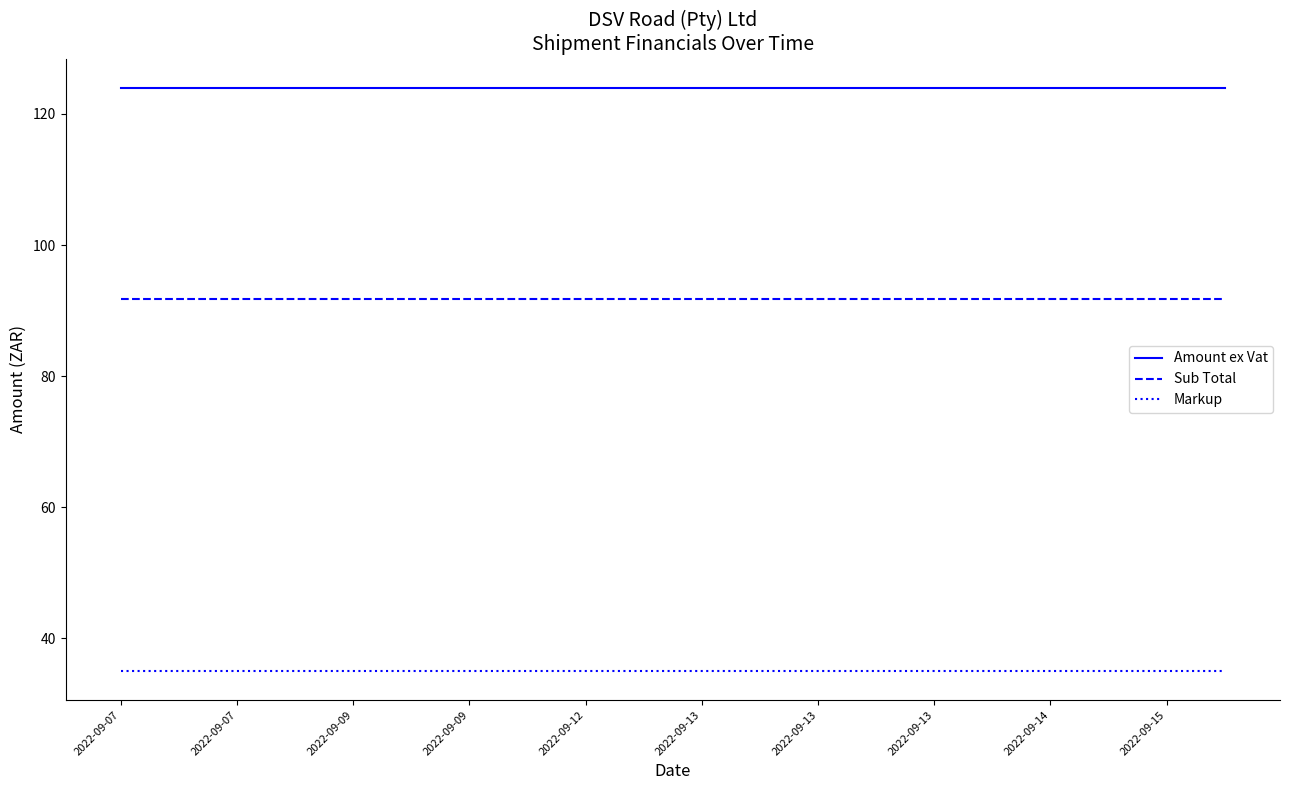

List the series in order of their overall mean, lowest first.

Markup, Sub Total, Amount ex Vat